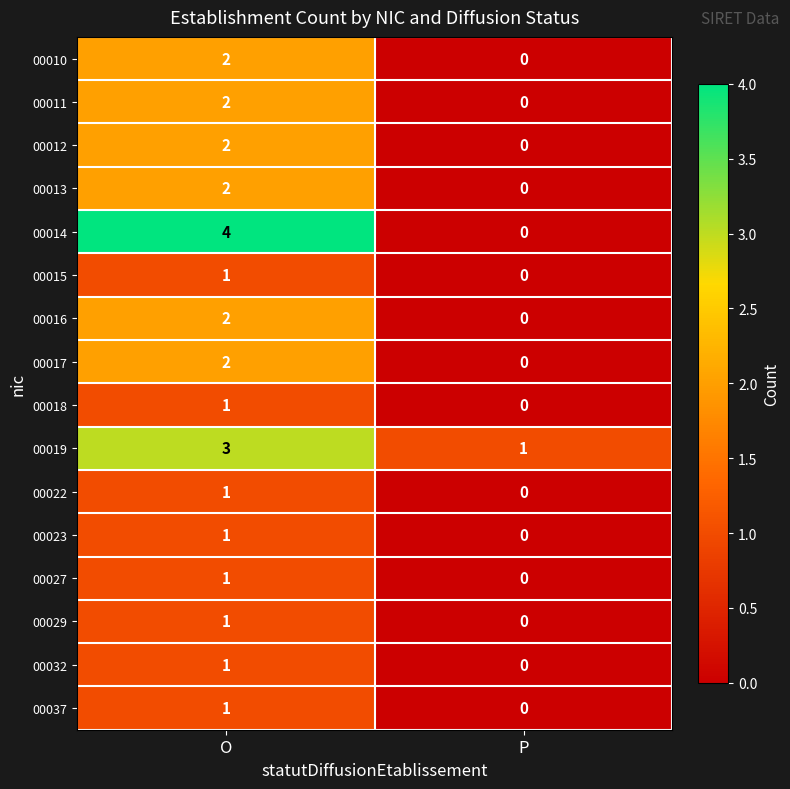

At which category is the sum across all series the highest?

O